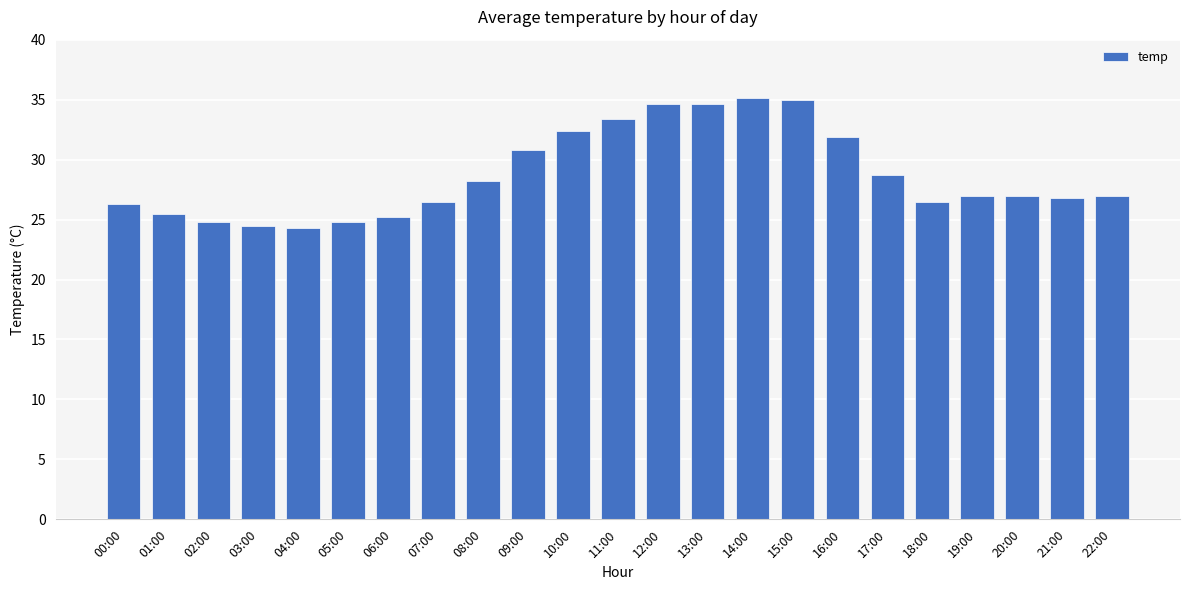

Is it true that the value at 04:00 is 35.4?

False